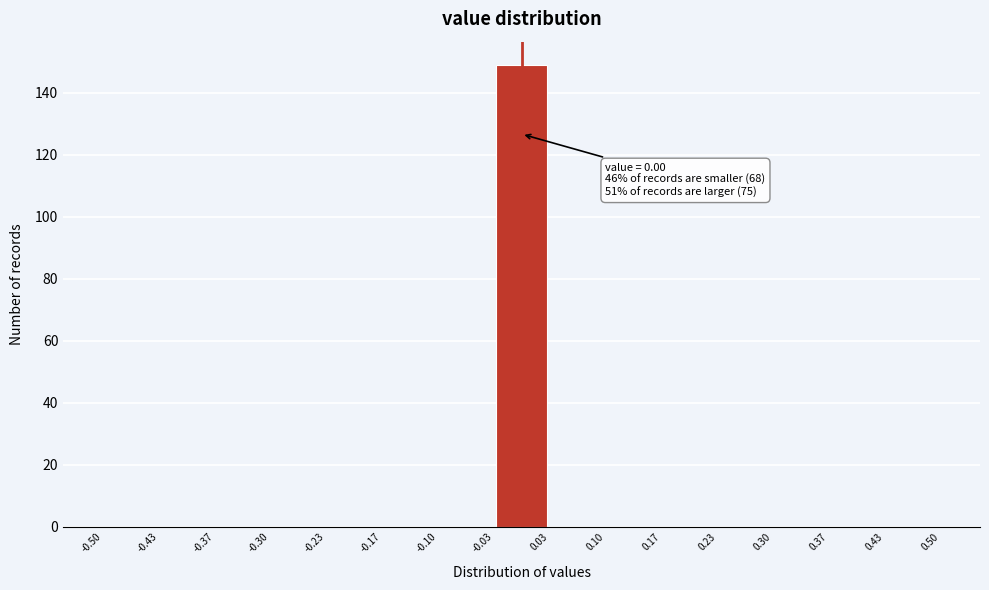

Which range on the x-axis has the tallest bar?

-0.03 to 0.03